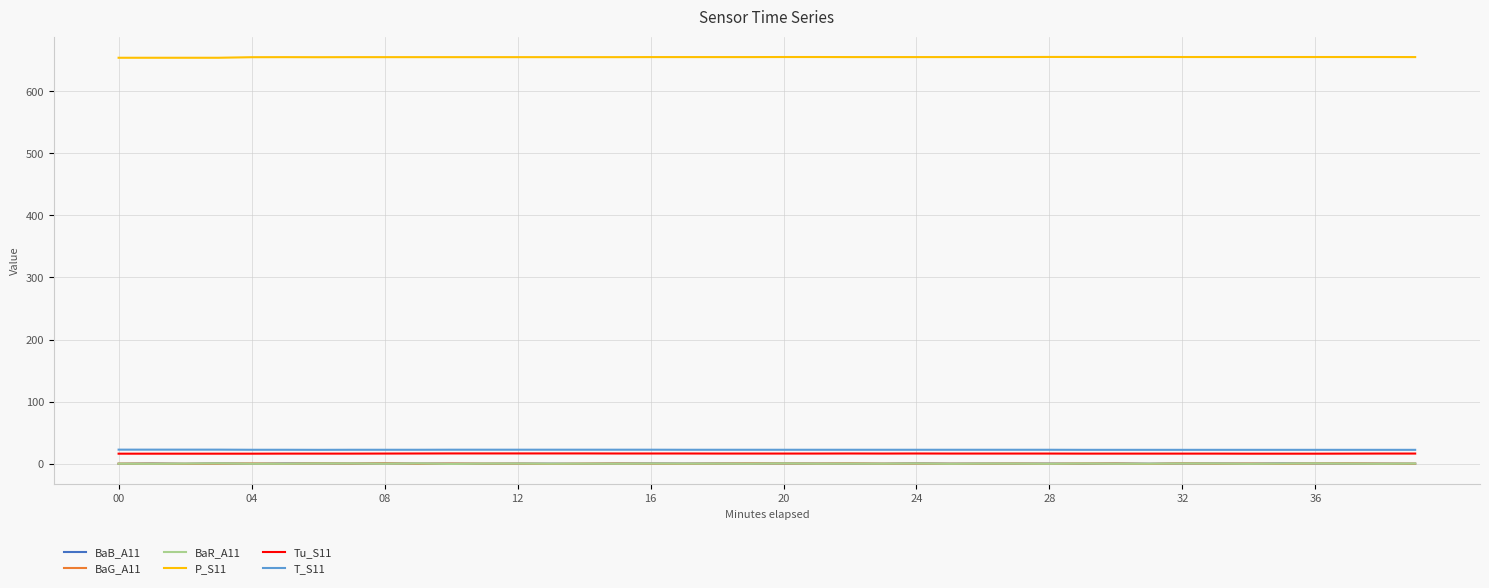

True or false: BaG_A11 and P_S11 cross at least once.

False